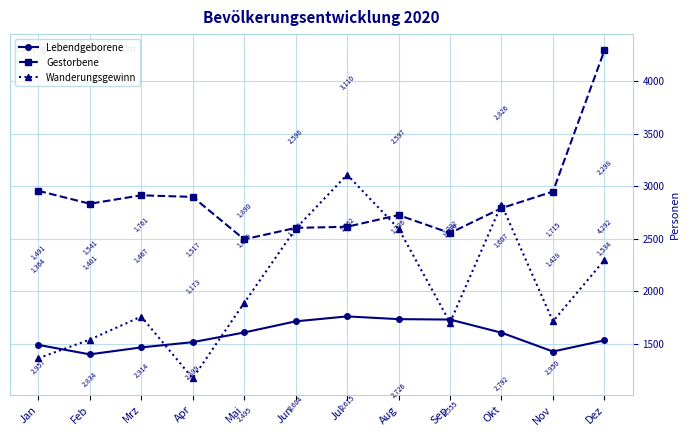

How many interior local valleys does the Wanderungsgewinn series have?

3